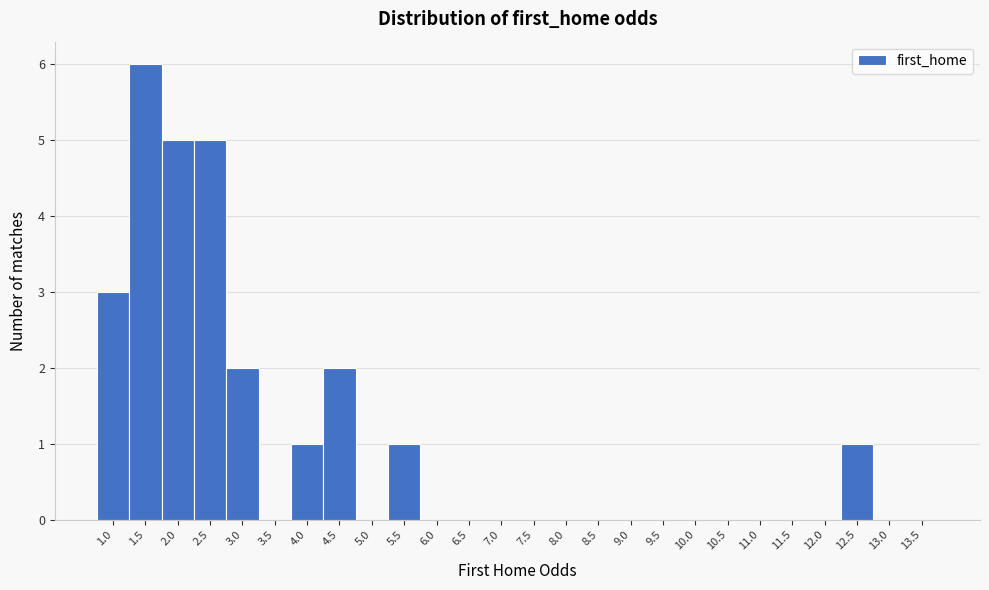

Reading left to right, list all the values displayed in this chart.

1.0=3	1.5=6	2.0=5	2.5=5	3.0=2	3.5=0	4.0=1	4.5=2	5.0=0	5.5=1	6.0=0	6.5=0	7.0=0	7.5=0	8.0=0	8.5=0	9.0=0	9.5=0	10.0=0	10.5=0	11.0=0	11.5=0	12.0=0	12.5=1	13.0=0	13.5=0